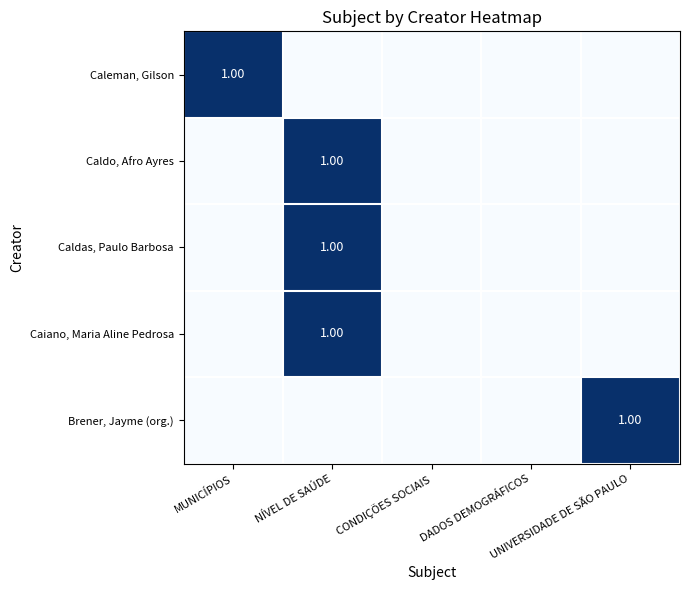

Which has a higher value, UNIVERSIDADE DE SÃO PAULO or CONDIÇÕES SOCIAIS?

UNIVERSIDADE DE SÃO PAULO